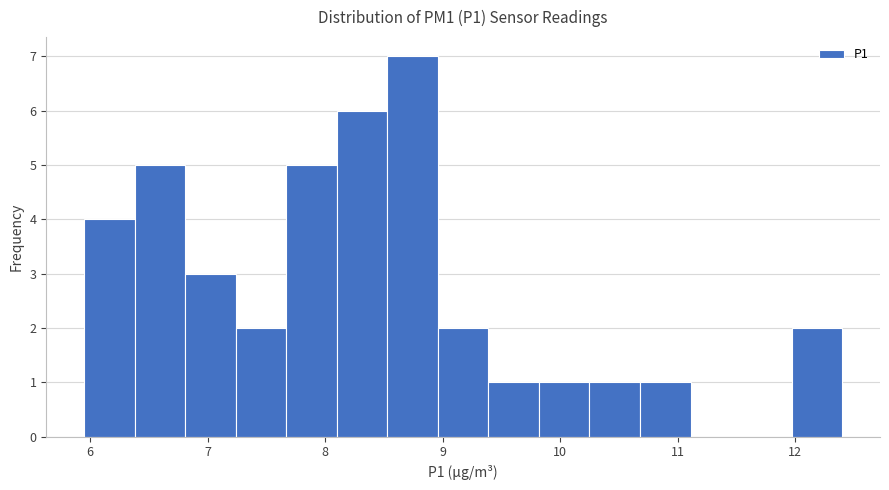

Reading left to right, transcribe this chart: for each bar, give the range it covers on the x-axis and its height. Neither the bar edges nor the heights are printed on the chart, so give them approximately, as read against the axes.

5.95 to 6.38: 4
6.38 to 6.81: 5
6.81 to 7.24: 3
7.24 to 7.67: 2
7.67 to 8.10: 5
8.10 to 8.53: 6
8.53 to 8.96: 7
8.96 to 9.39: 2
9.39 to 9.82: 1
9.82 to 10.25: 1
10.25 to 10.68: 1
10.68 to 11.11: 1
11.11 to 11.54: 0
11.54 to 11.97: 0
11.97 to 12.40: 2